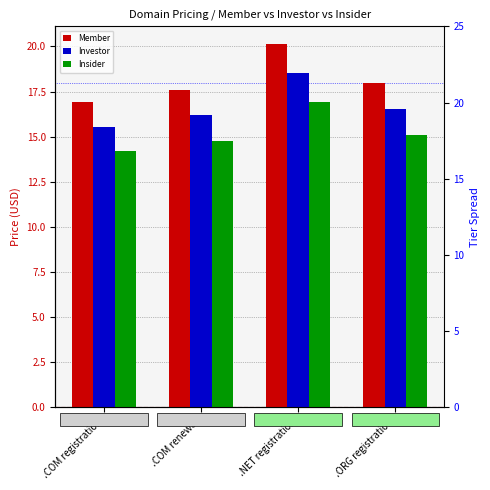

Rank the categories by Member value from highest to lowest.

.NET registration, .ORG registration, .COM renewal, .COM registration